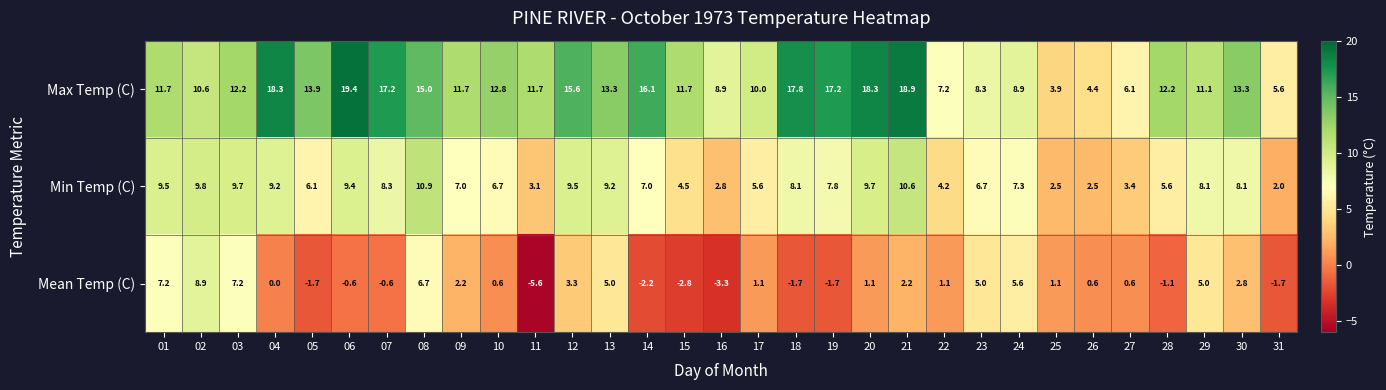

Rank the series by their average value, from lowest to highest.

Mean Temp (C), Min Temp (C), Max Temp (C)